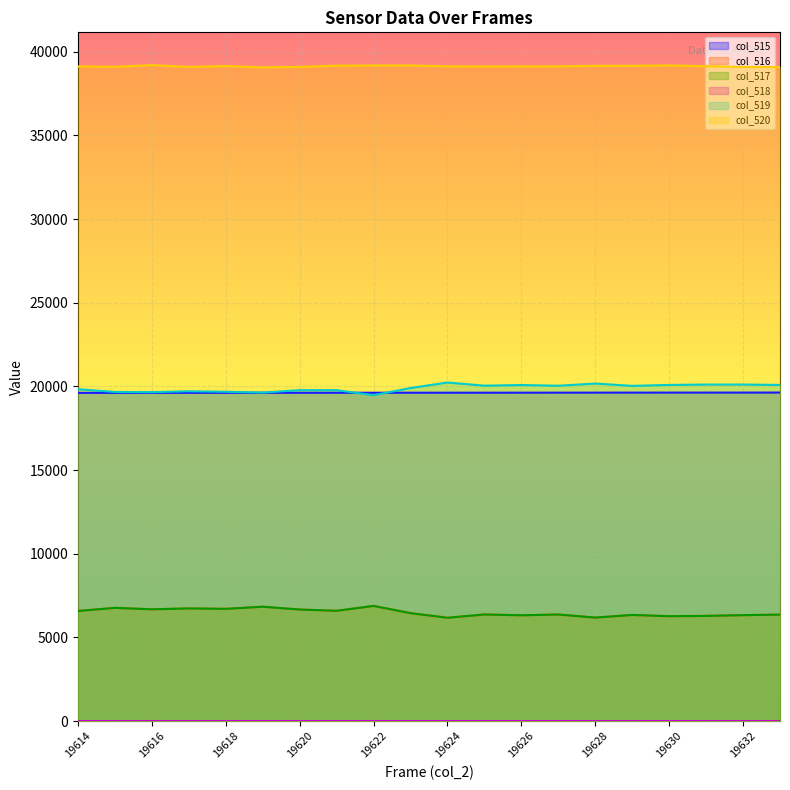

What is the difference between the maximum and minimum values in the col_516 series?

707